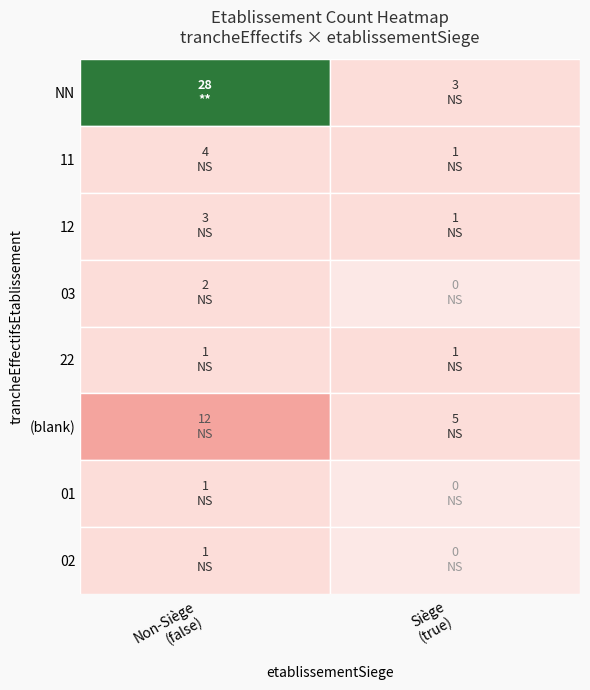

At Non-Siège (false), list the series in order from largest to smallest.

NN, (blank), 11, 12, 03, 22, 01, 02